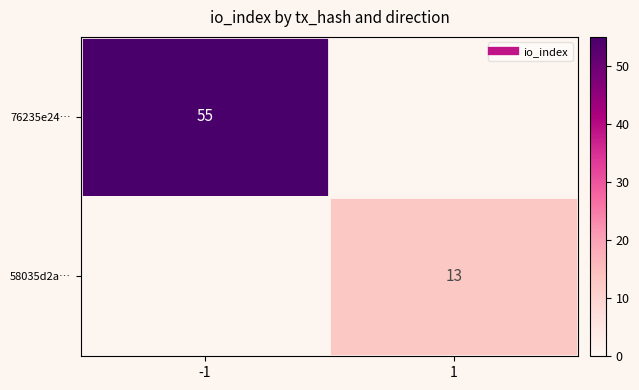

How many values in 58035d2a… are above zero?

1